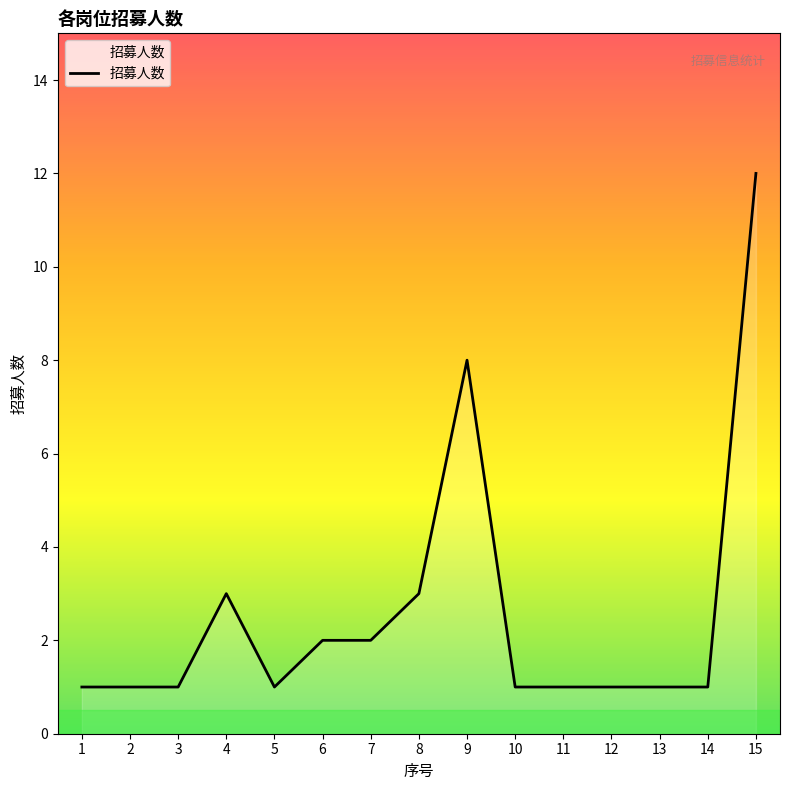

Which category has the highest value across all series?

15